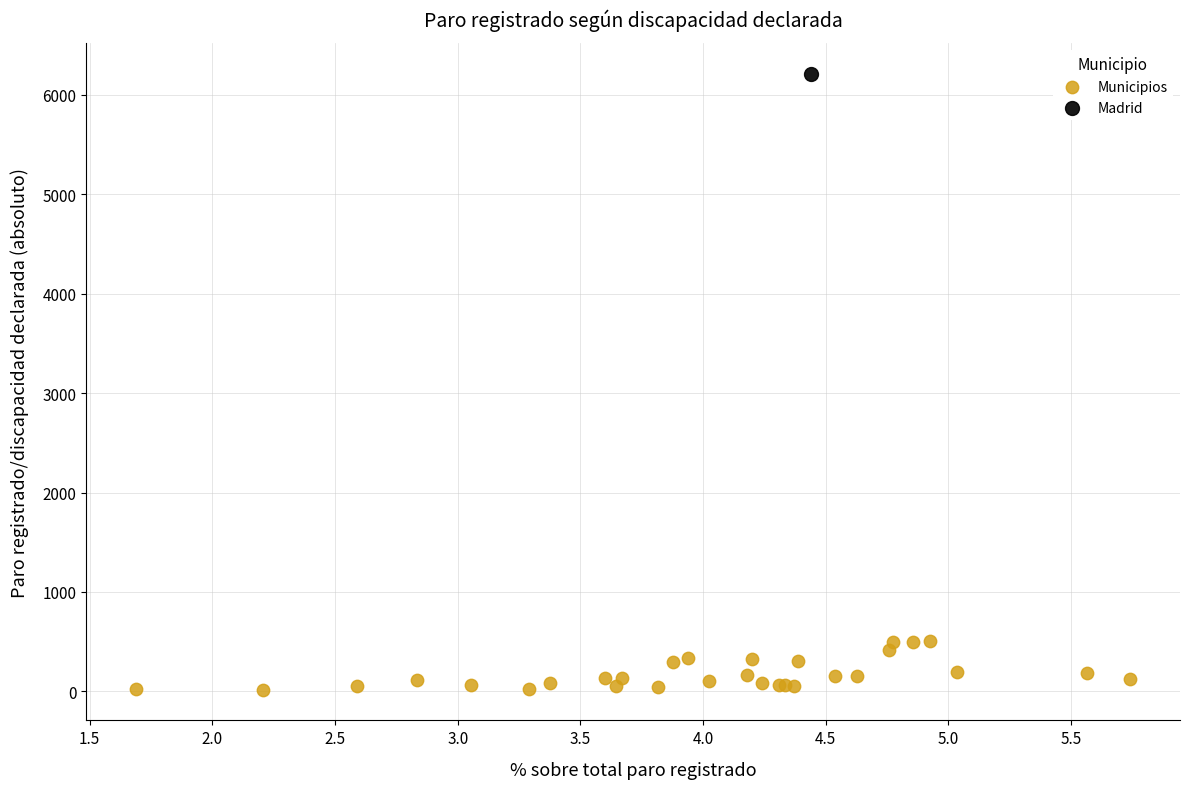

What are all the series names shown in the legend?

Municipios, Madrid